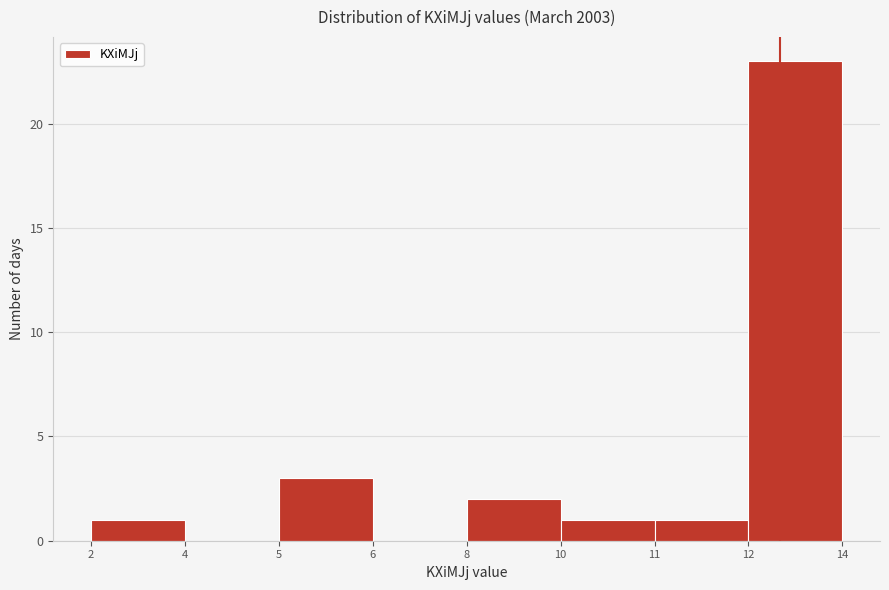

Reading left to right, transcribe all the data shown in this chart.

2=1	4=0	5=3	6=0	8=2	10=1	11=1	12=23